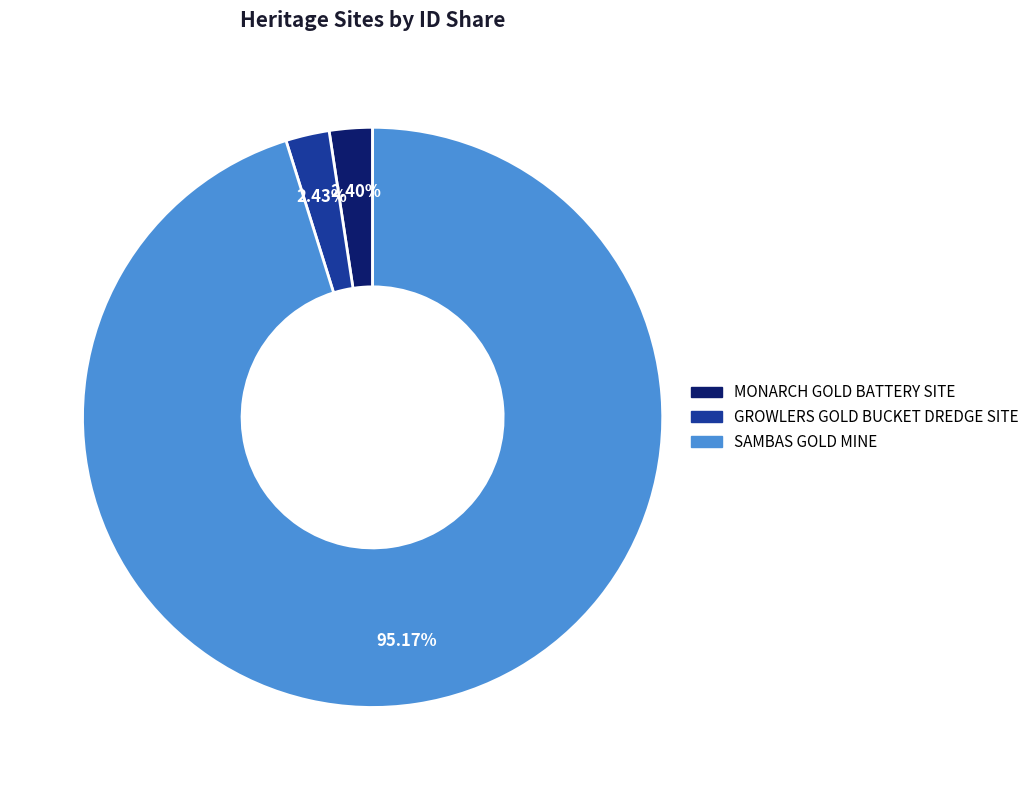

Count the number of slices in the pie.

3